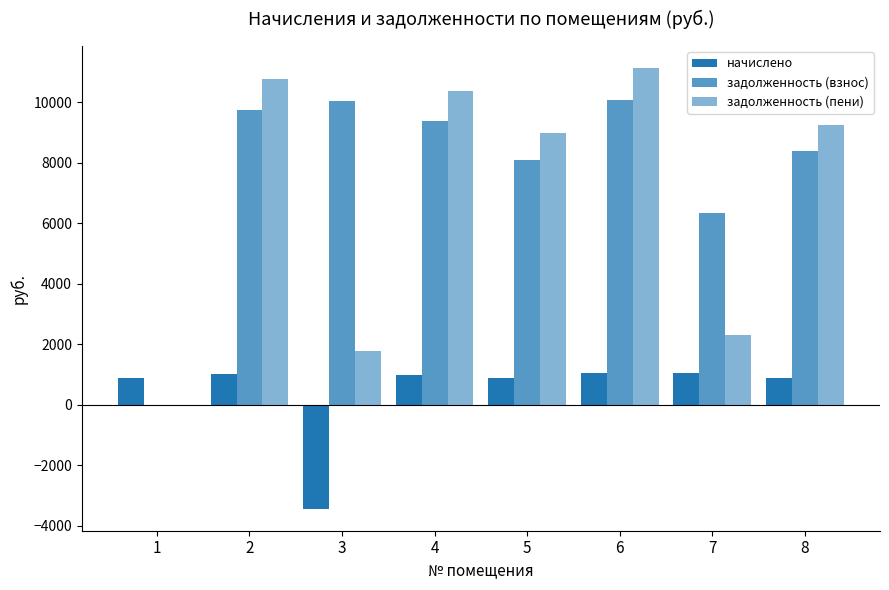

Where is начислено nearest to the value -1192?

8